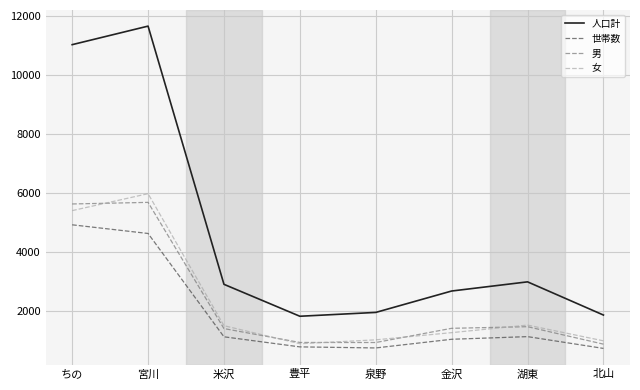

What is the smallest value displayed?

730